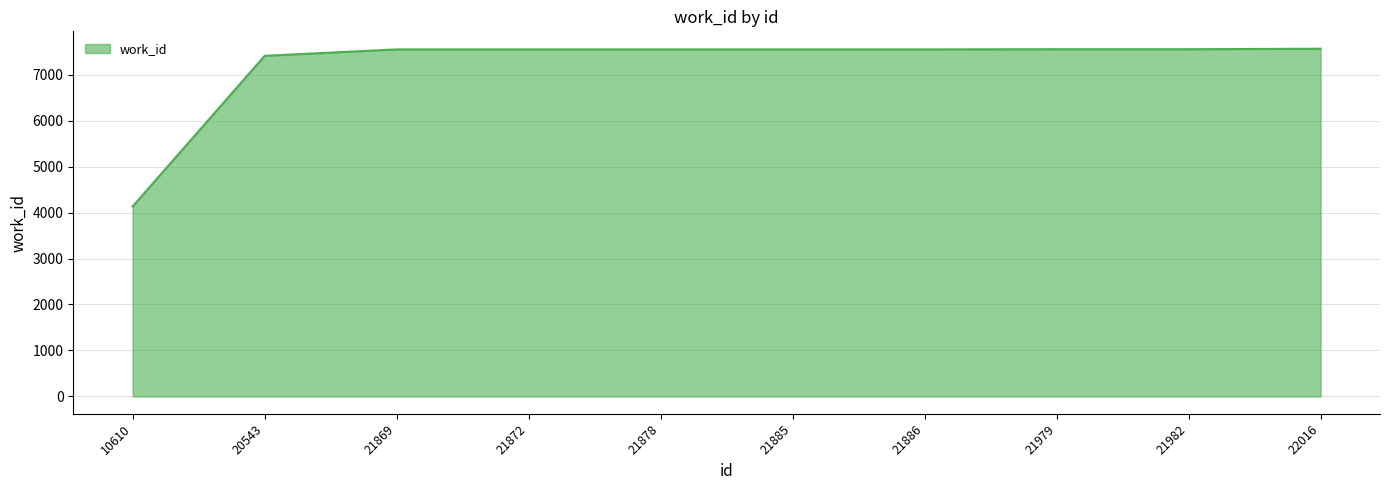

What is the difference between the maximum and minimum values?

3431